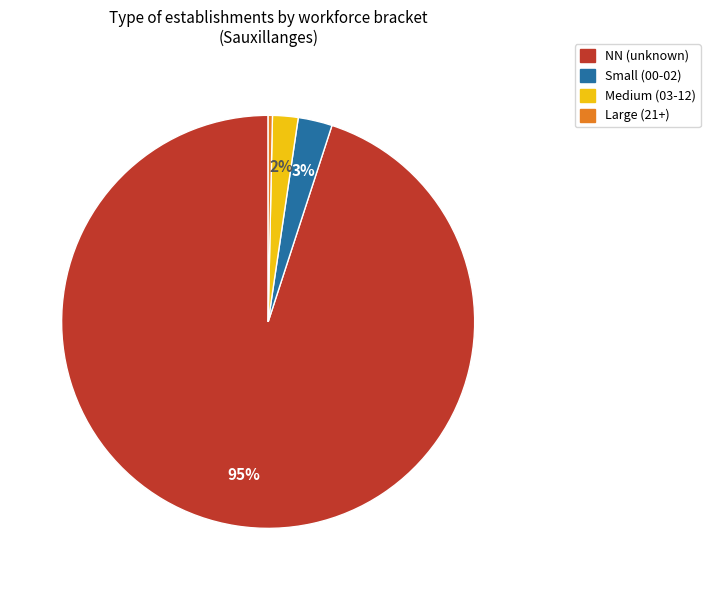

To the nearest percent, what is the average slice percentage?

25%